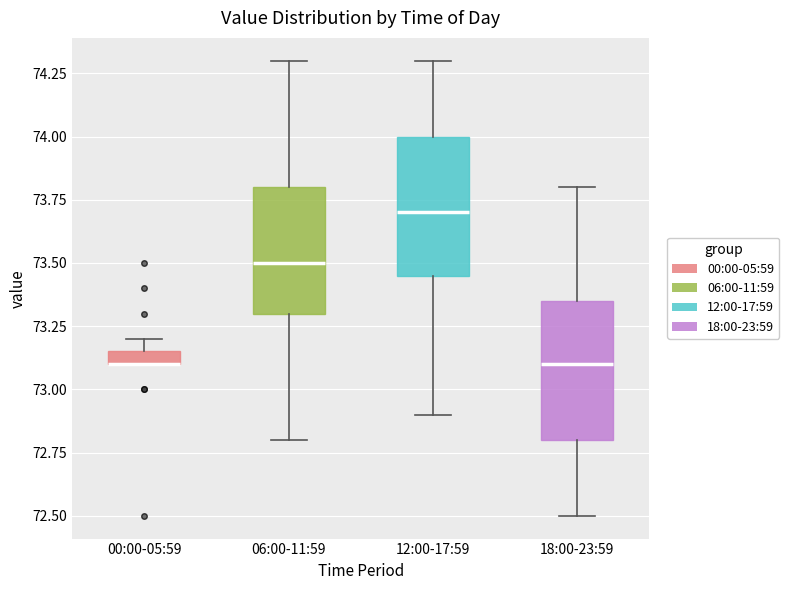

Where is the upper edge of the box for 18:00-23:59 on the y-axis? The values are not printed on the chart, so give them approximately, as read against the axis.

73.35